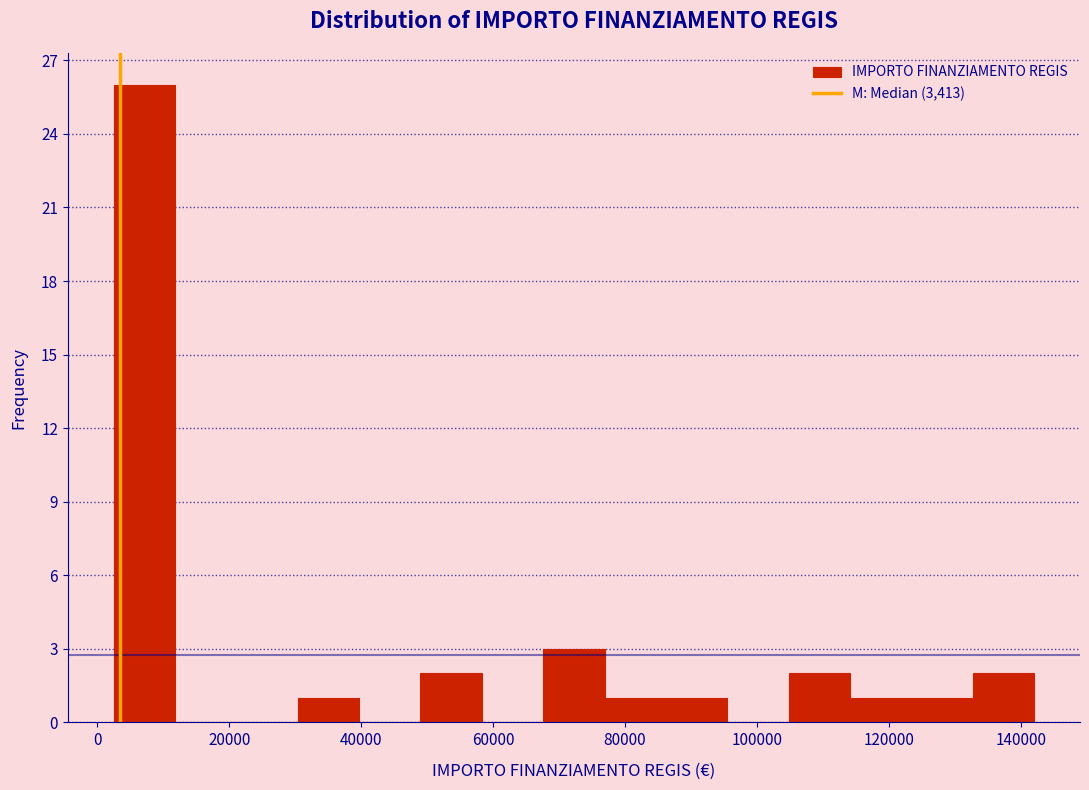

How tall is the bar that spans 30000 to 40000 on the x-axis? Neither the bar edges nor the heights are printed on the chart, so give them approximately, as read against the axes.

1